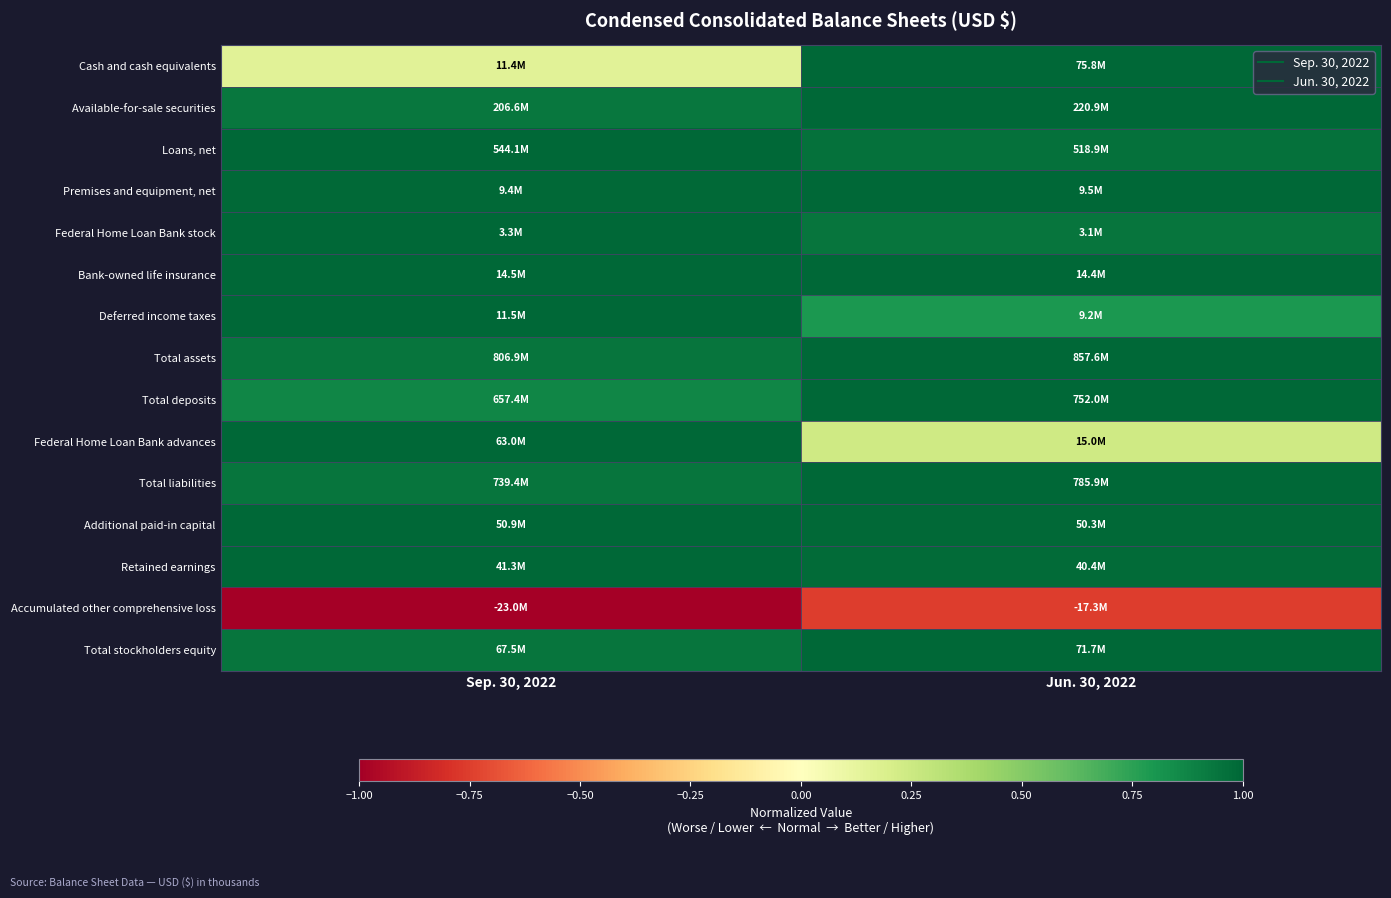

At which category is the sum across all series the highest?

Jun. 30, 2022